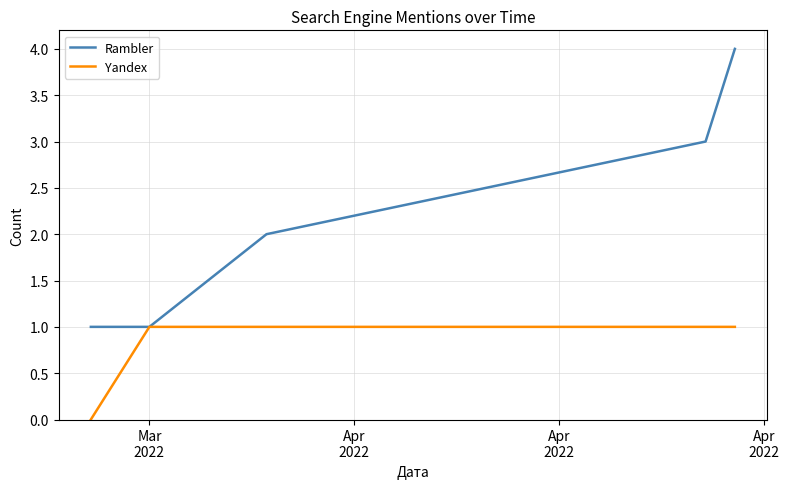

What are all the series names shown in the legend?

Rambler, Yandex